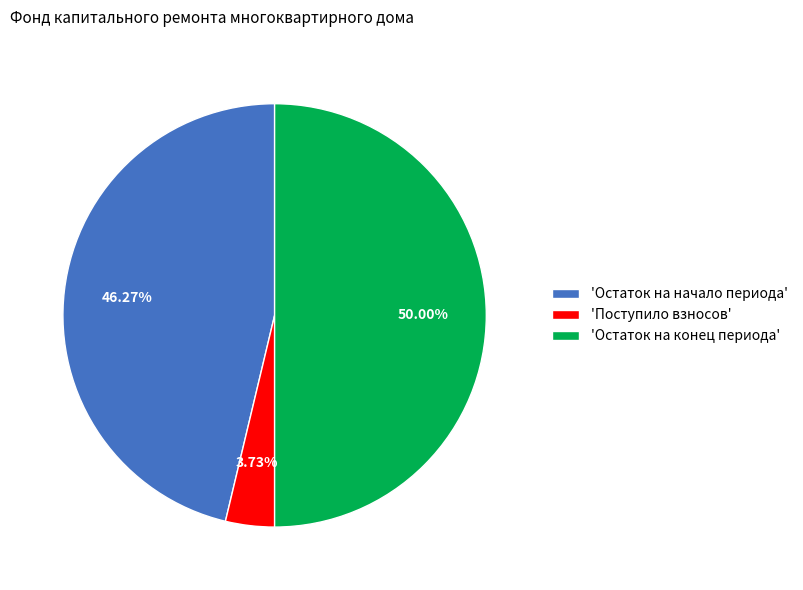

To the nearest percent, what is the difference between the largest and smallest slice percentages?

46%